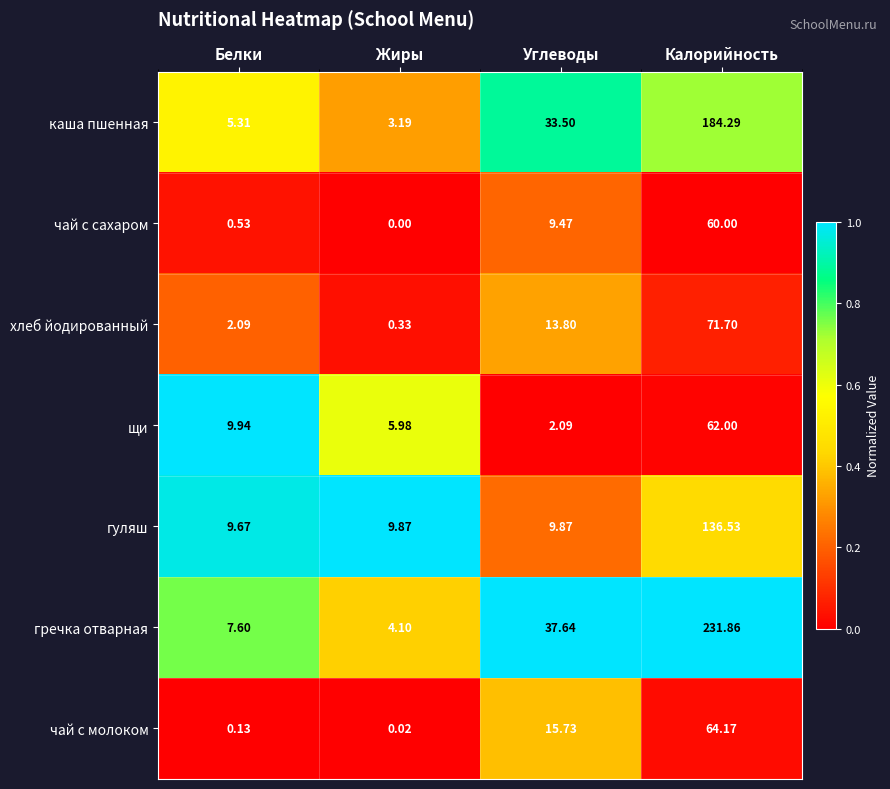

Which series has the largest range (max minus min)?

гречка отварная